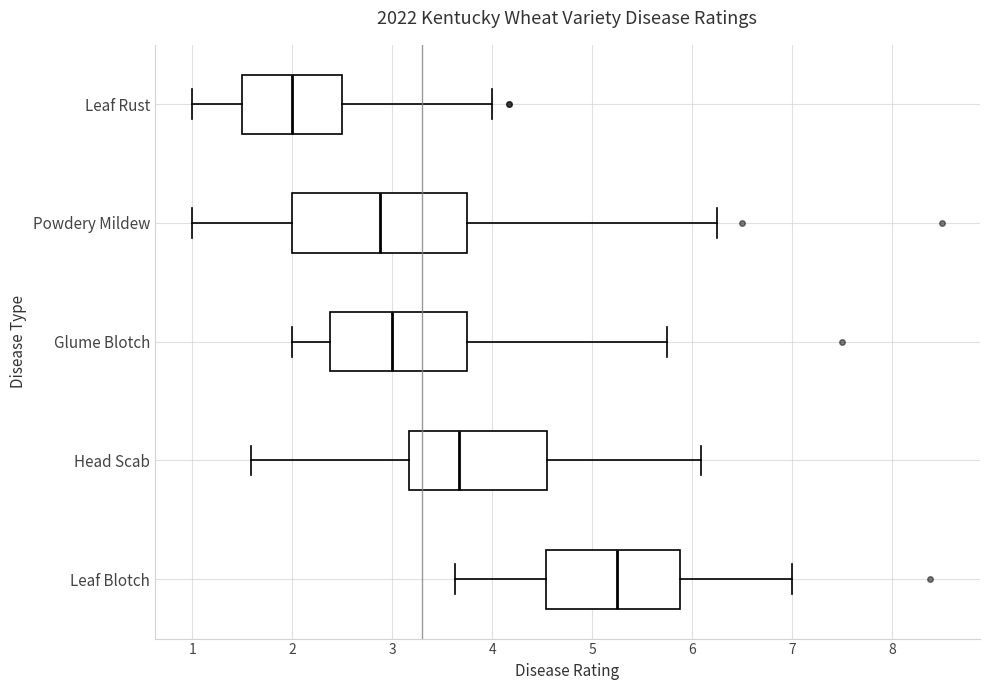

Reading bottom to top, read every box against the x-axis: the position of its median line, the range the box covers, and the ends of its whiskers. The values are not printed on the chart, so give them approximately, as read against the axis.

Leaf Blotch: median 5.3, box 4.5 to 5.9, whiskers 3.6 to 7.0
Head Scab: median 3.7, box 3.2 to 4.5, whiskers 1.6 to 6.1
Glume Blotch: median 3.0, box 2.4 to 3.8, whiskers 2.0 to 5.8
Powdery Mildew: median 2.9, box 2.0 to 3.8, whiskers 1.0 to 6.3
Leaf Rust: median 2.0, box 1.5 to 2.5, whiskers 1.0 to 4.0